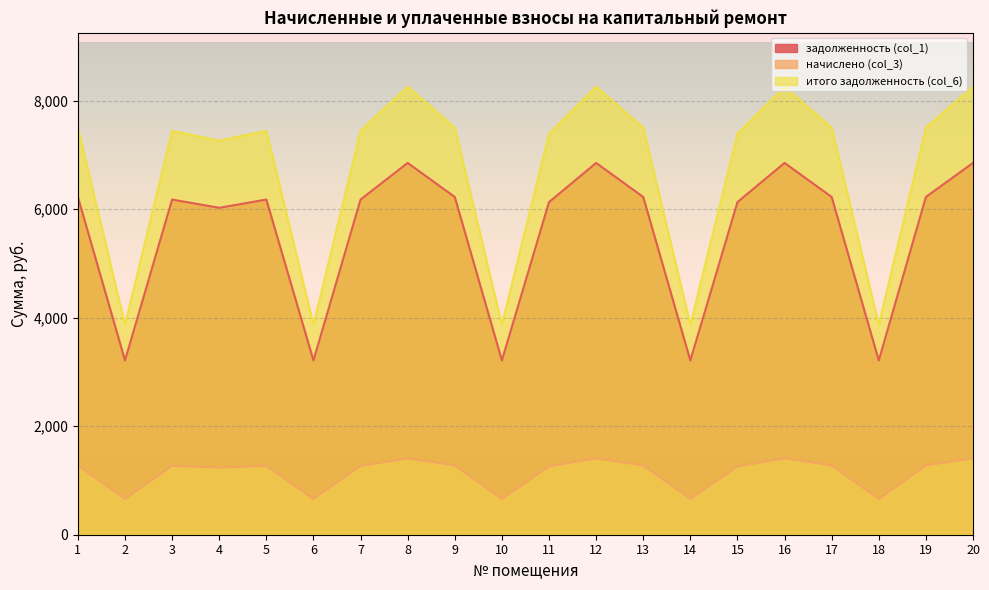

How many data points in итого задолженность (col_6) are above 7443?

12